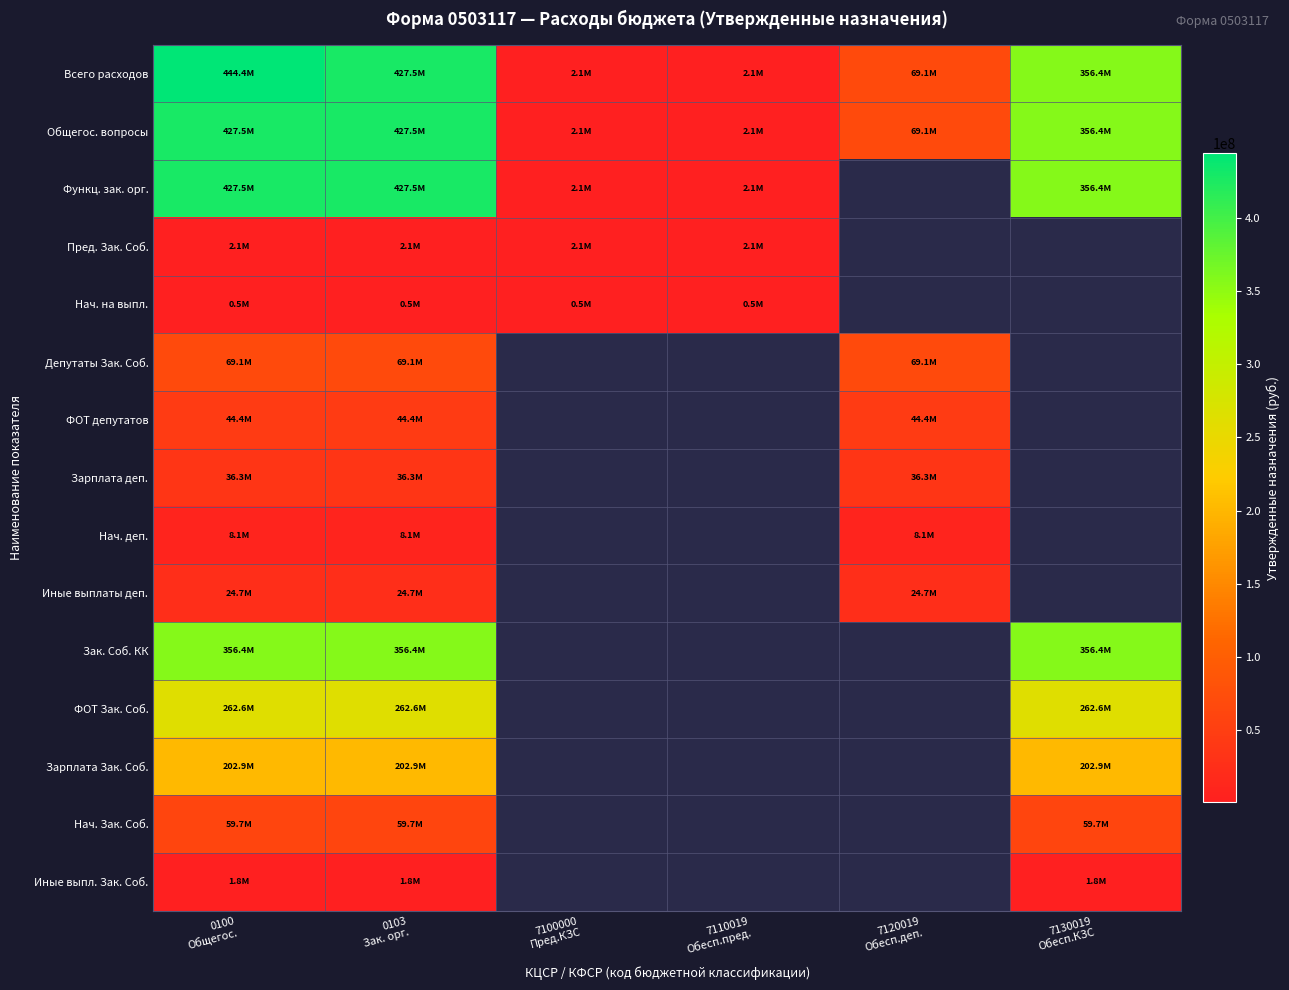

Between 0100
Общегос. and 7110019
Обесп.пред., which is larger?

0100
Общегос.